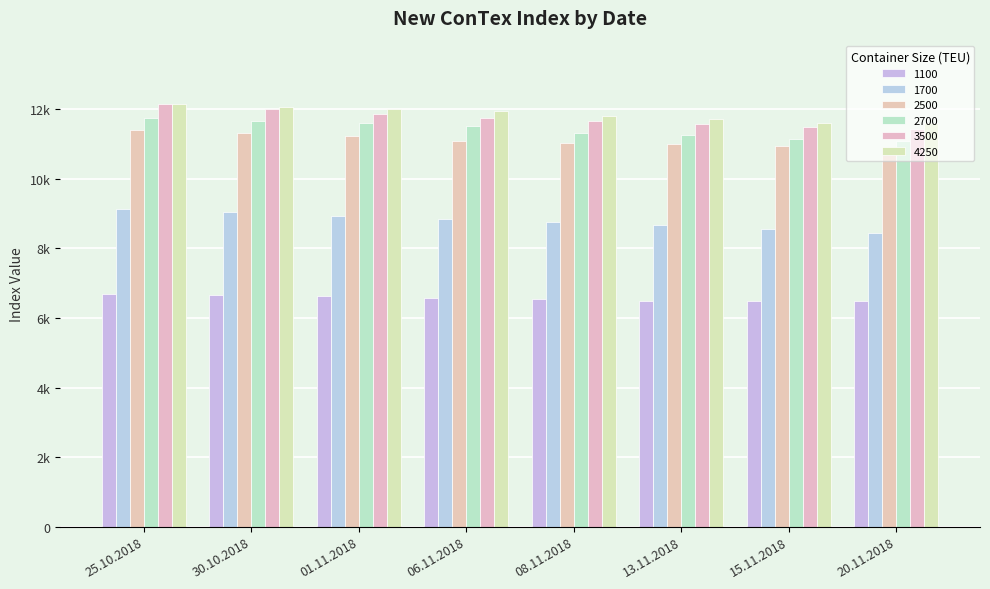

The 4250 series shows 4738 at 01.11.2018. True or false?

False